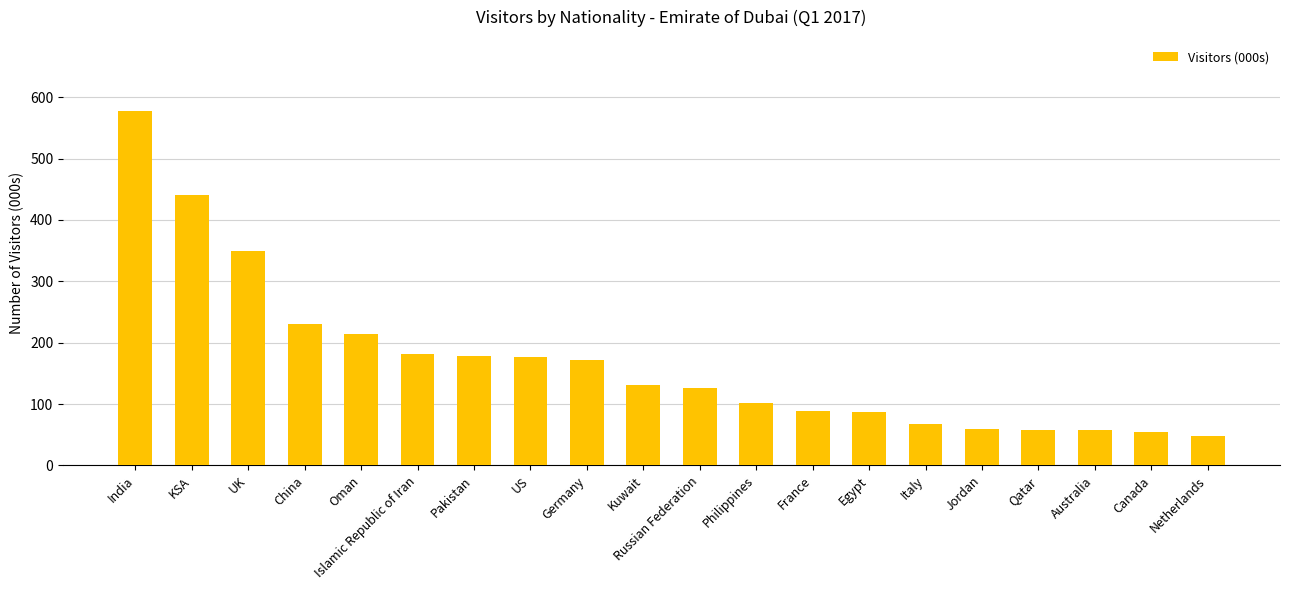

The chart shows a value of 25 at Jordan. True or false?

False